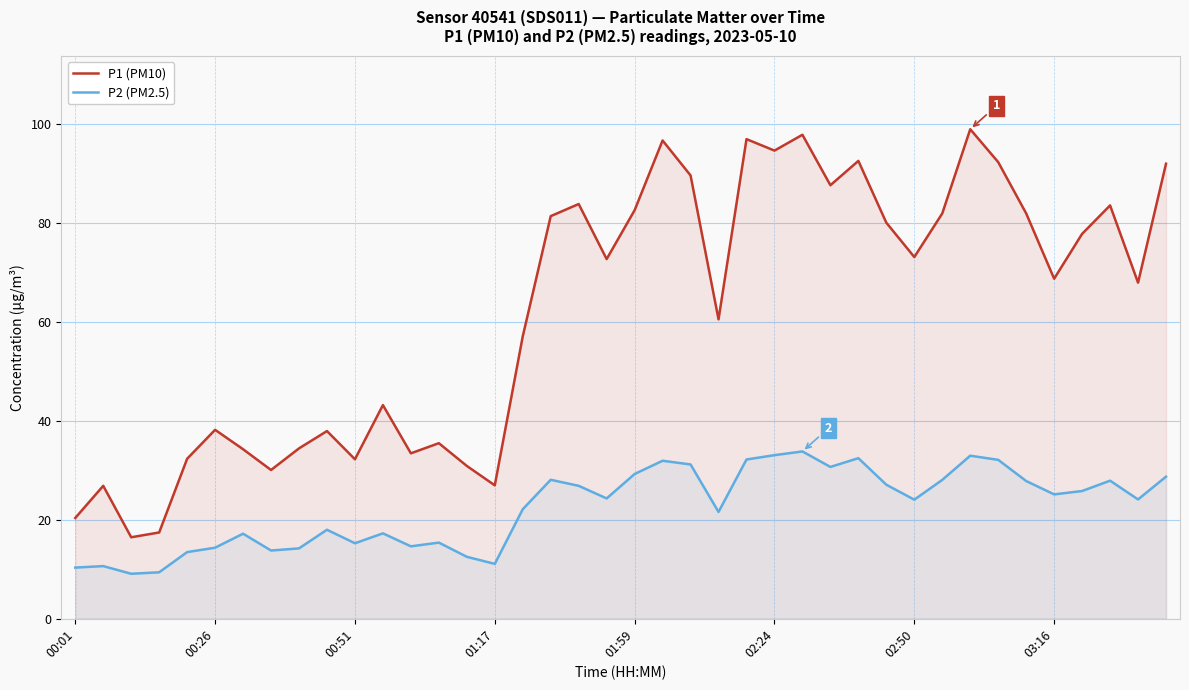

Is it true that P2 (PM2.5) equals 18.0 at 9?

True